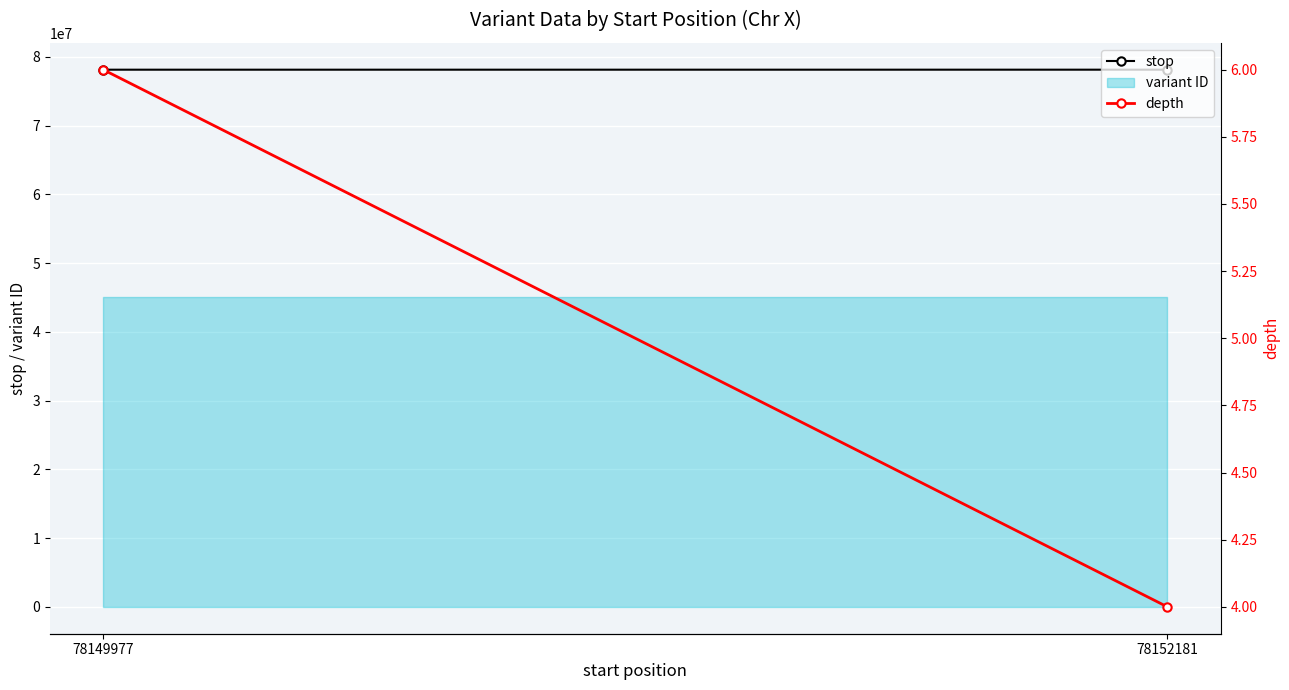

List the series in order of their peak value, lowest first.

depth, stop